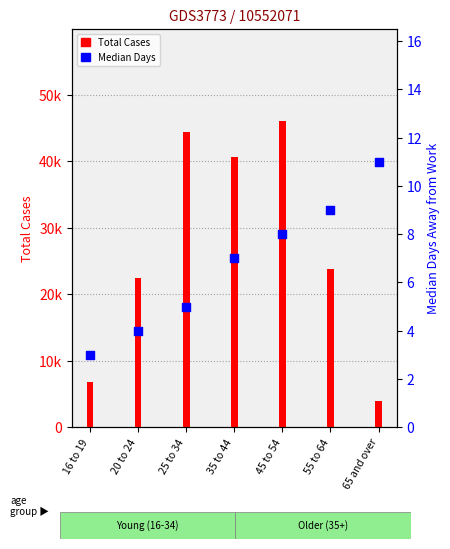

Which series has the largest total across all categories?

Total Cases